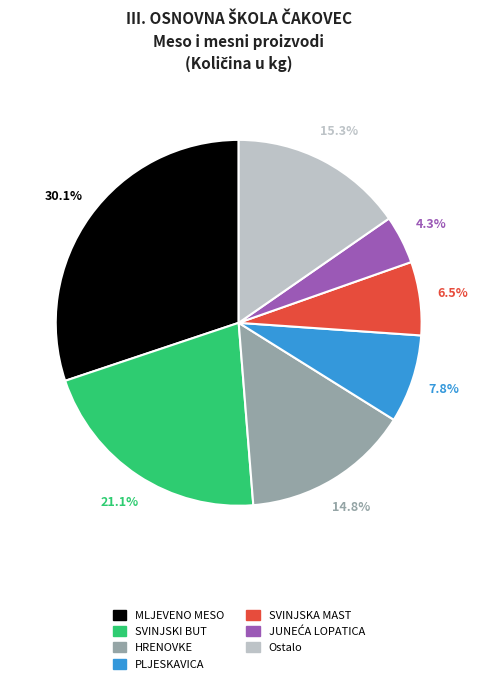

Does any single category account for the majority?

No